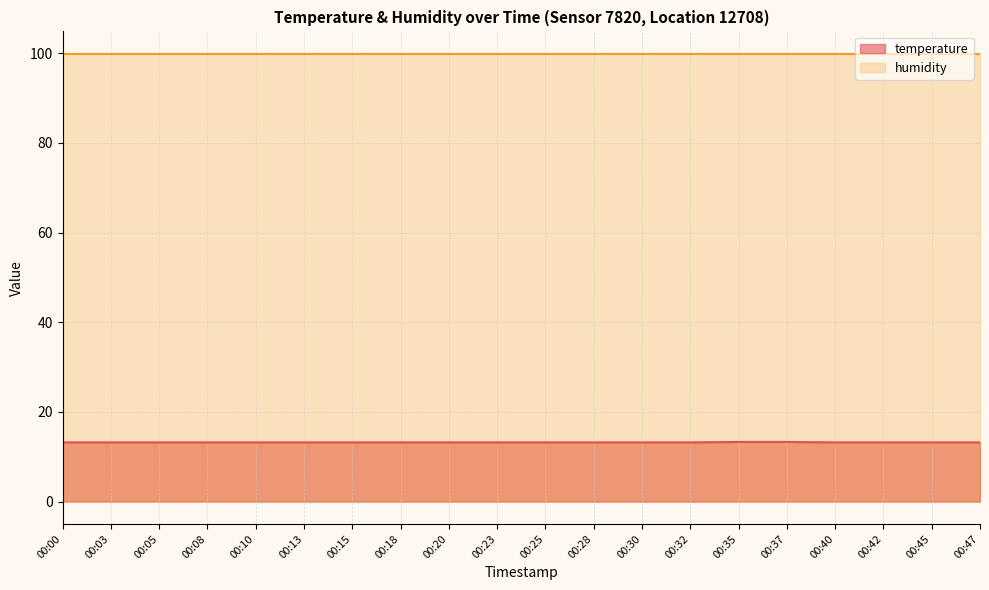

Count the values in the range 13 to 14.

20